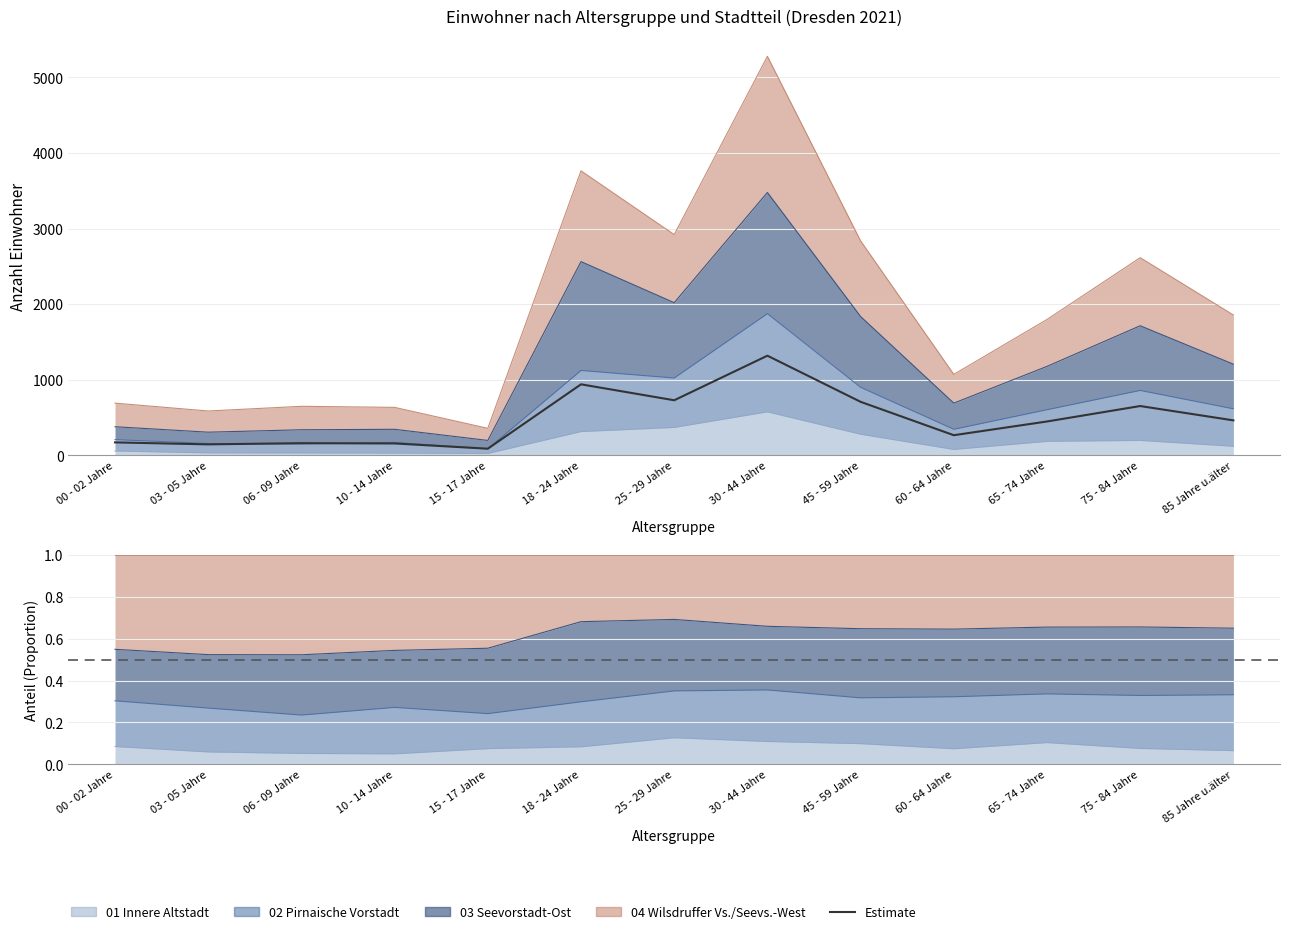

Which has a higher value, 00 - 02 Jahre or 75 - 84 Jahre?

75 - 84 Jahre